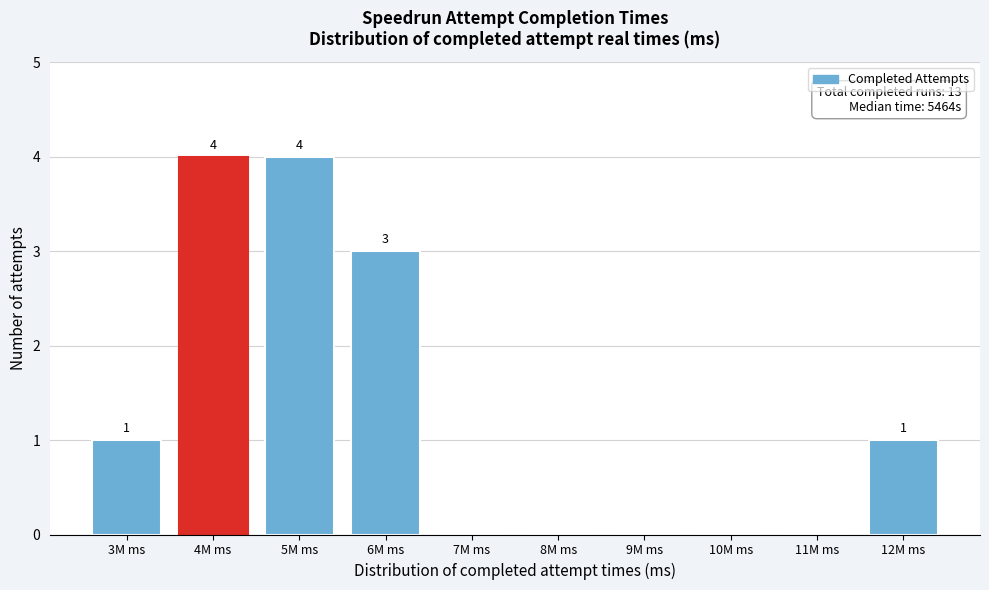

Reading left to right, what are all the values shown in this chart?

3M ms=1	4M ms=4	5M ms=4	6M ms=3	7M ms=0	8M ms=0	9M ms=0	10M ms=0	11M ms=0	12M ms=1